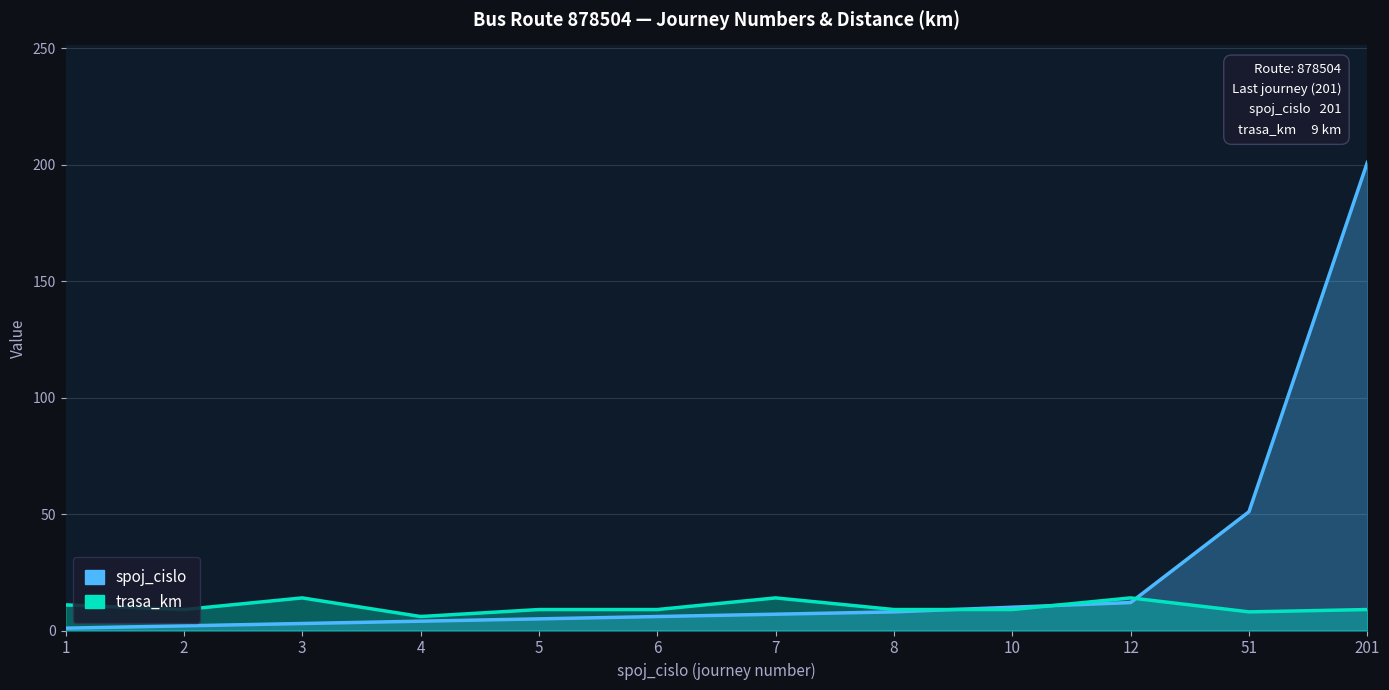

True or false: spoj_cislo and trasa_km intersect in this chart.

True